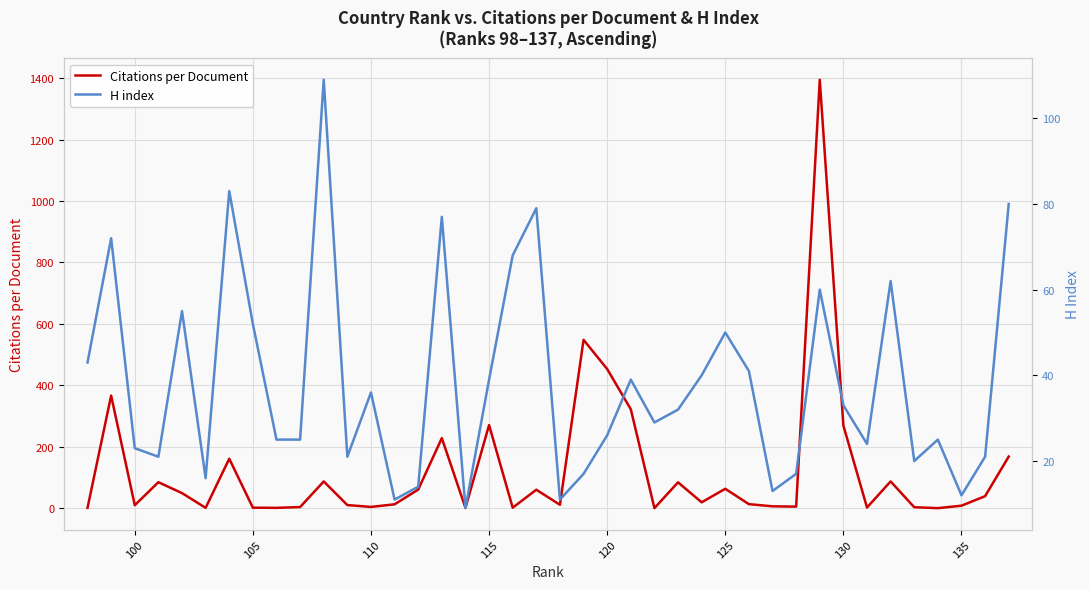

Is it true that Citations per Document equals 676.6 at 120?

False